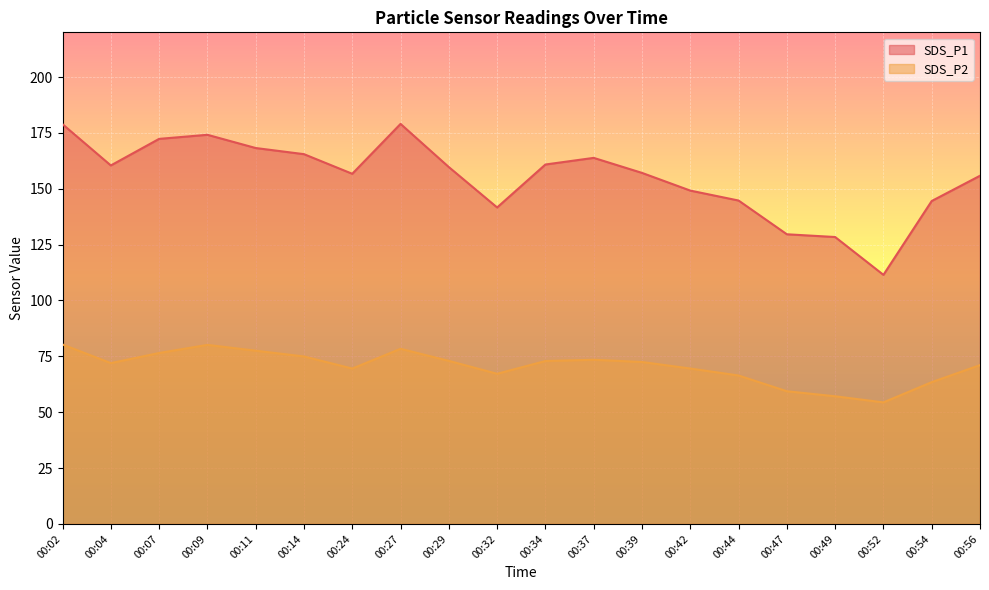

How many lines are shown in the chart?

2